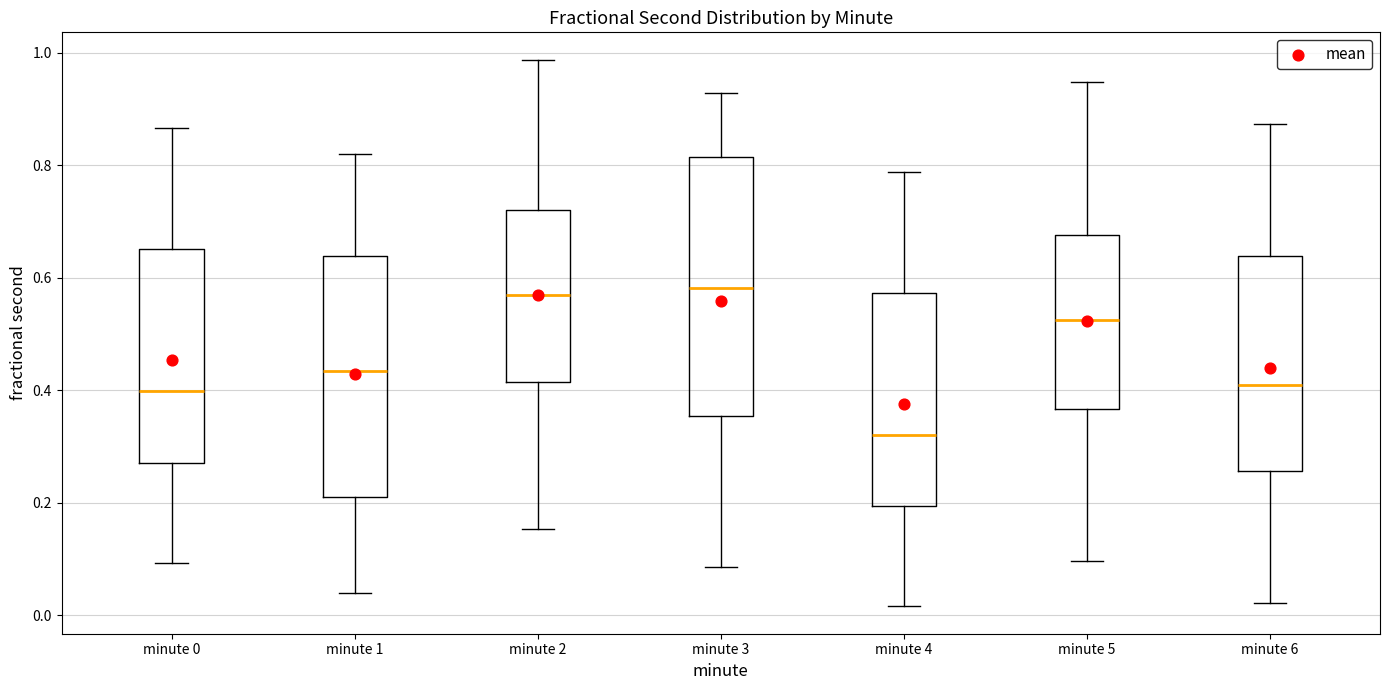

Reading left to right, read every box against the y-axis: the position of its median line, the range the box covers, and the ends of its whiskers. The values are not printed on the chart, so give them approximately, as read against the axis.

minute 0: median 0.40, box 0.28 to 0.66, whiskers 0.10 to 0.86
minute 1: median 0.44, box 0.22 to 0.64, whiskers 0.04 to 0.82
minute 2: median 0.56, box 0.42 to 0.72, whiskers 0.16 to 0.98
minute 3: median 0.58, box 0.36 to 0.82, whiskers 0.08 to 0.92
minute 4: median 0.32, box 0.20 to 0.58, whiskers 0.02 to 0.78
minute 5: median 0.52, box 0.36 to 0.68, whiskers 0.10 to 0.94
minute 6: median 0.40, box 0.26 to 0.64, whiskers 0.02 to 0.88